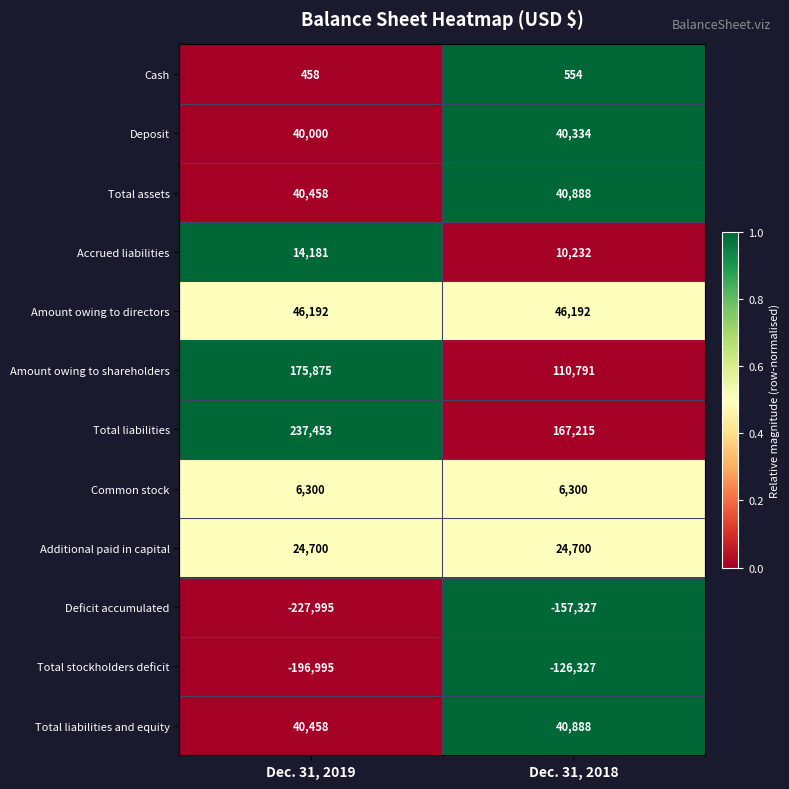

What is the greatest value displayed?

237453